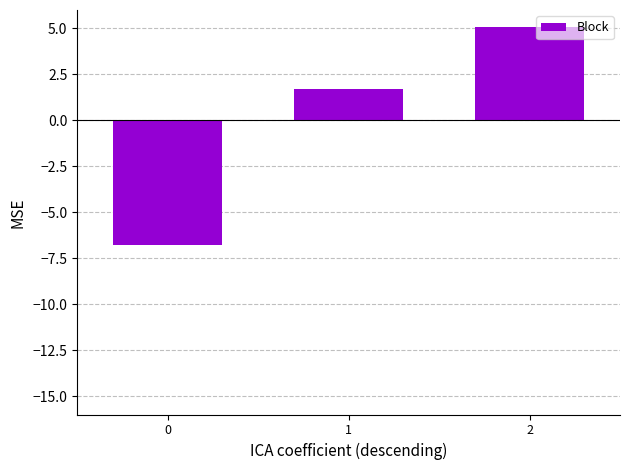

The value at 1 is 1.7. True or false?

True